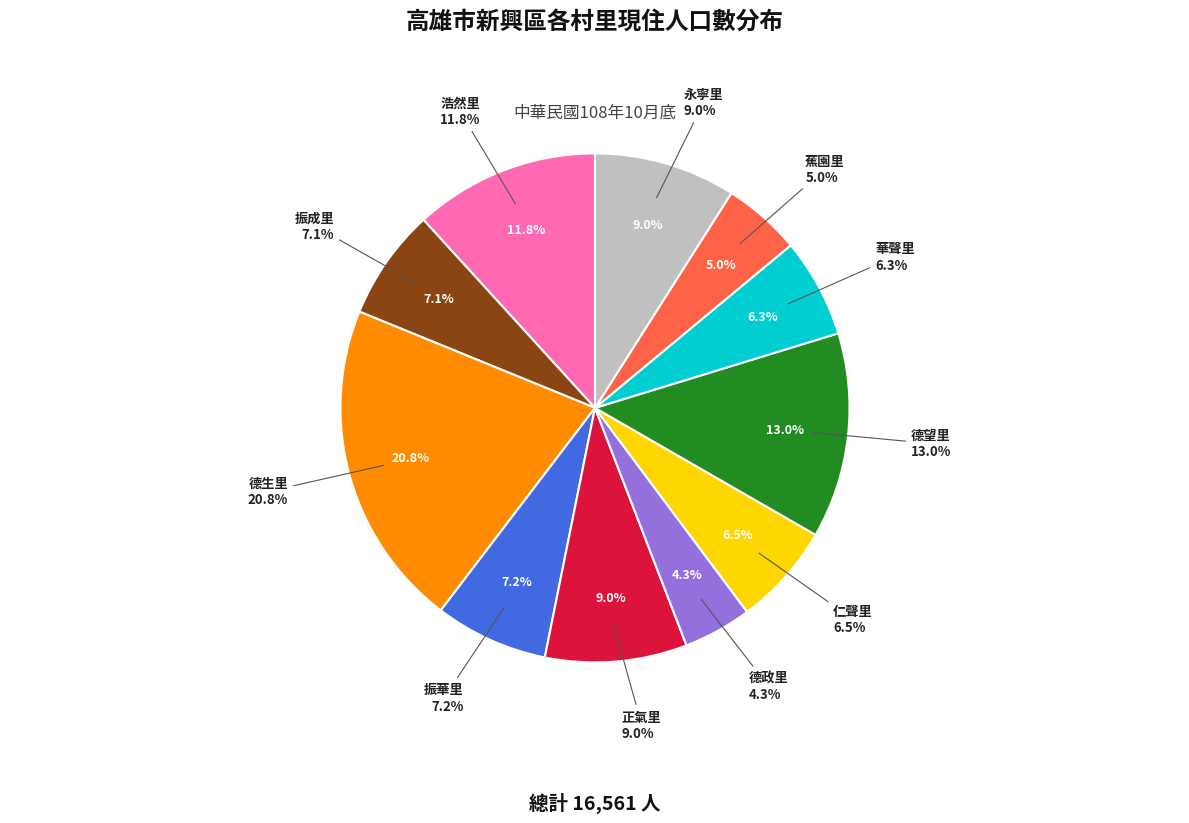

Is it true that 德生里 is 35% of the pie?

False